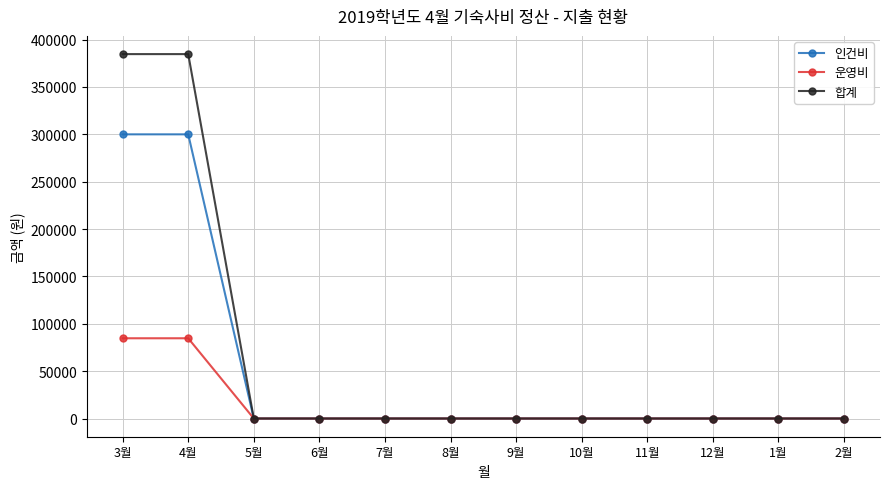

What is the label of the 2nd point from the right?

1월